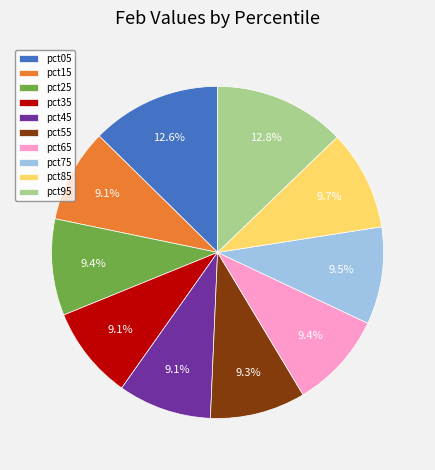

Does pct55 represent more than half of the total?

No